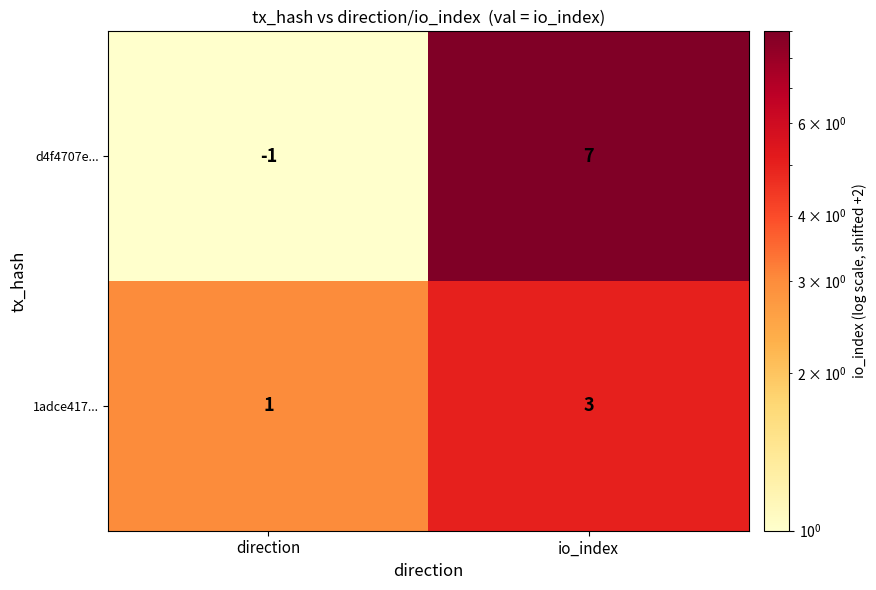

What is the maximum value shown in the chart?

7